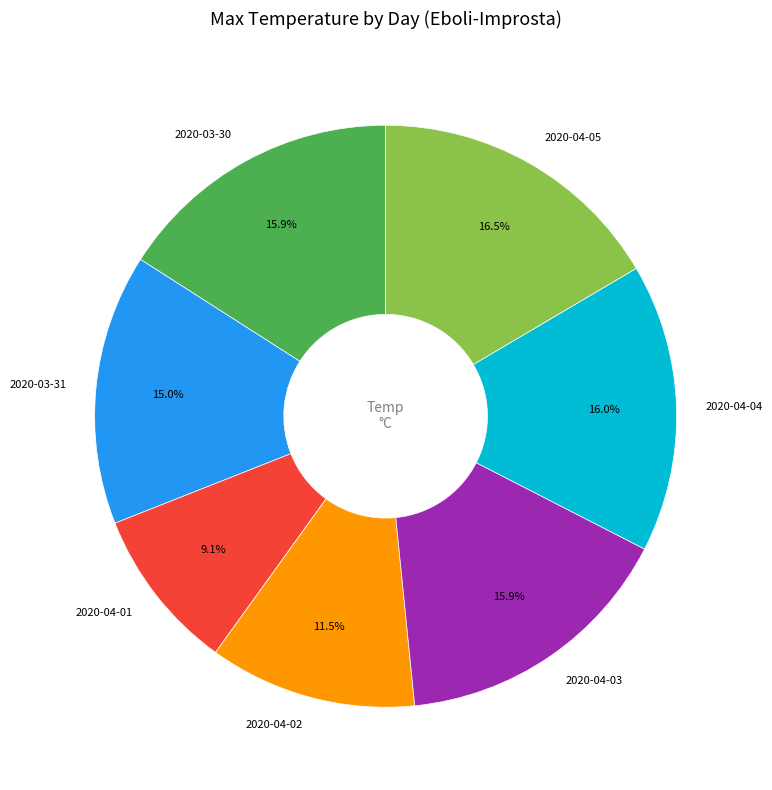

What portion of the pie excludes 2020-03-31?

85.0%